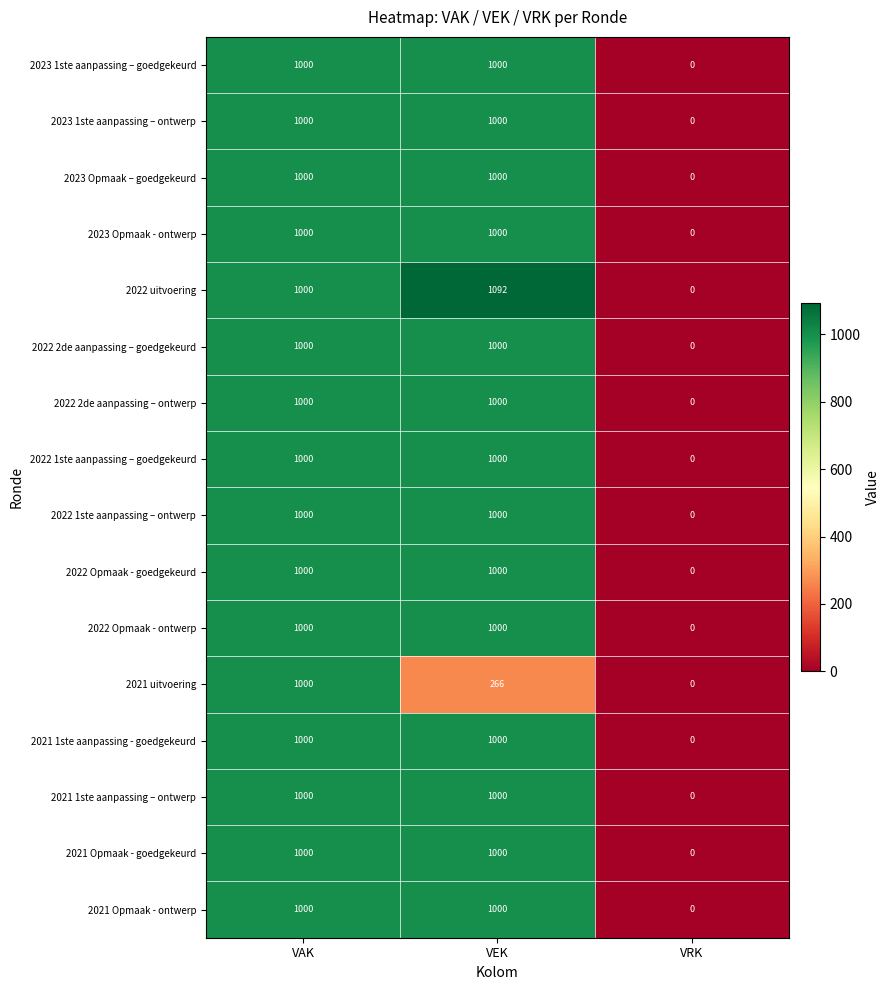

Which series has the largest total across all categories?

2022 uitvoering